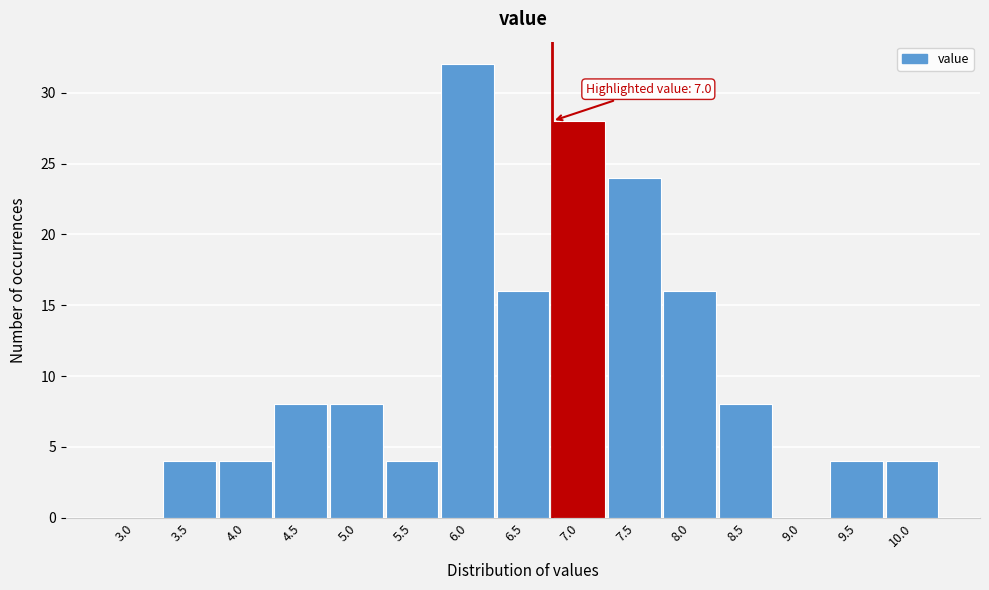

Reading left to right, extract all data points from this chart.

3.0=0	3.5=4	4.0=4	4.5=8	5.0=8	5.5=4	6.0=32	6.5=16	7.0=28	7.5=24	8.0=16	8.5=8	9.0=0	9.5=4	10.0=4